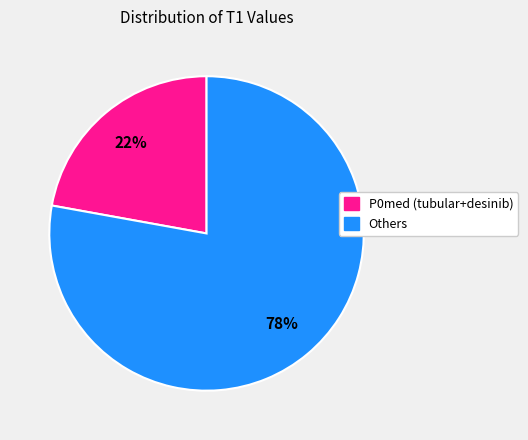

To the nearest percent, what is the difference between the largest and smallest slice percentages?

56%